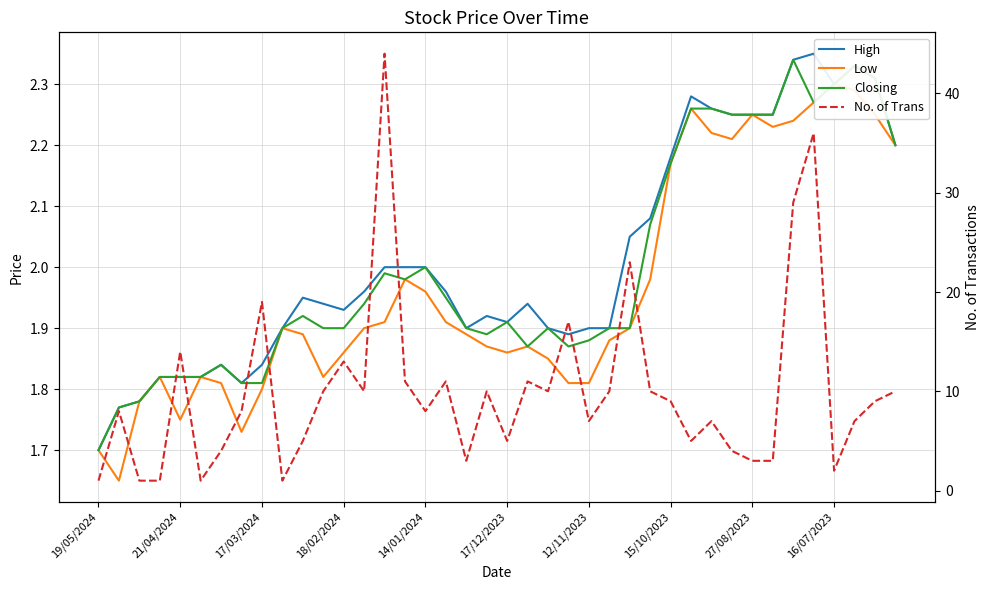

In Low, how many points are higher than both neighbors (excluding endpoints)?

8